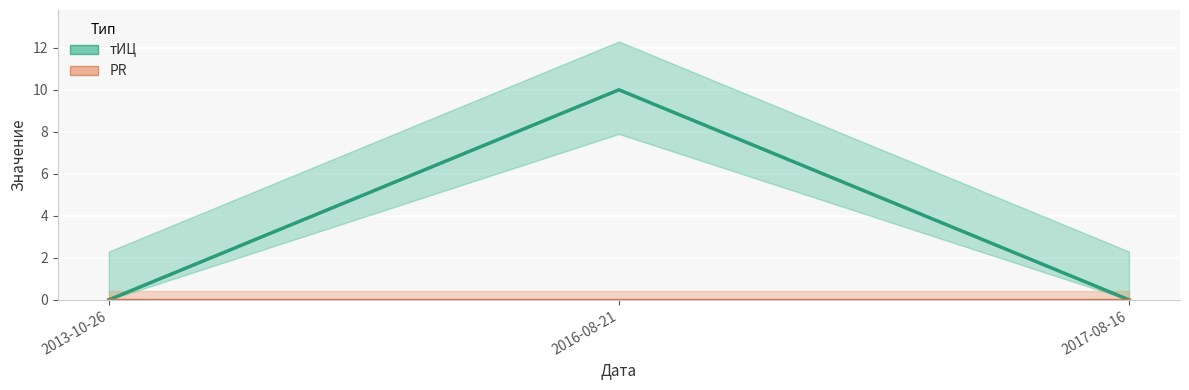

How many values are above zero?

1